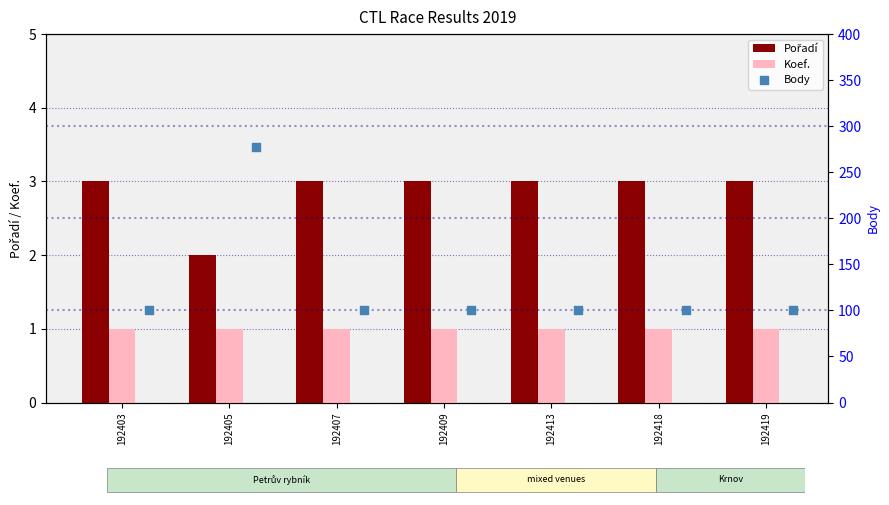

Which series has the largest total across all categories?

Body